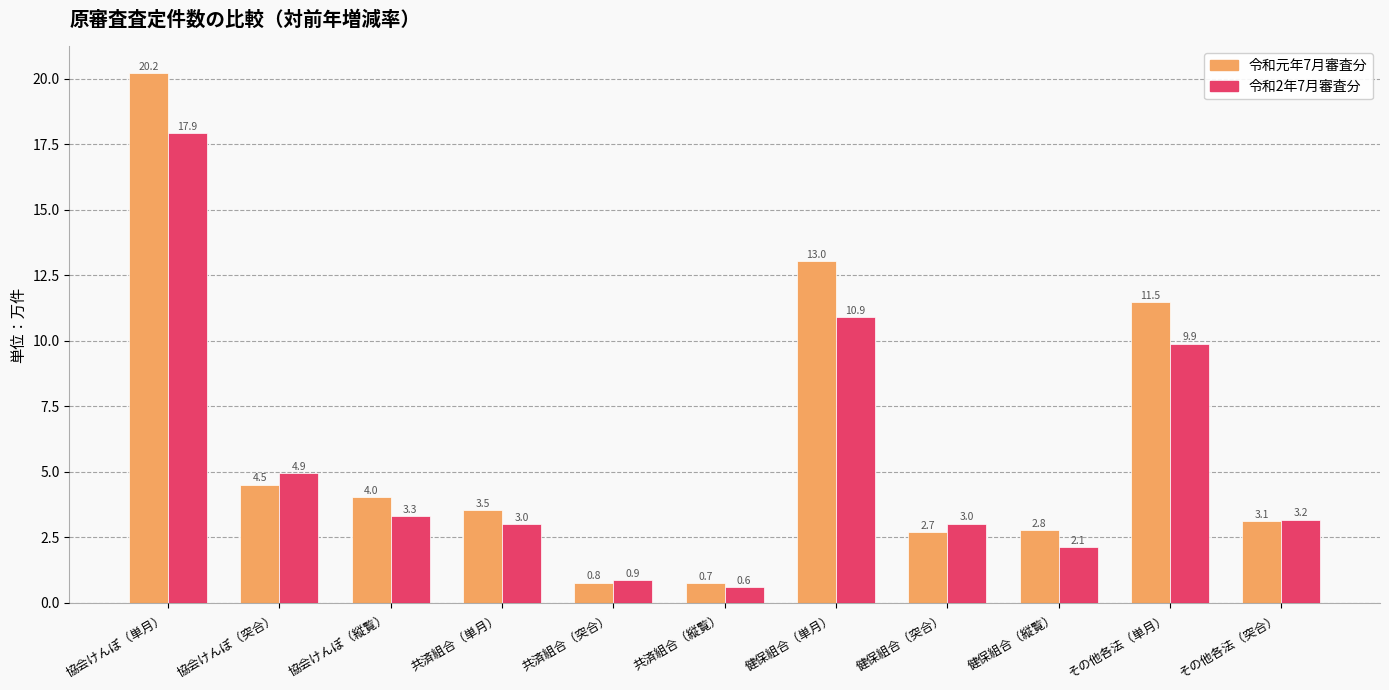

Reading right to left, what are all the values shown in this chart?

令和元年7月審査分: その他各法（突合）=3.1	その他各法（単月）=11.5	健保組合（縦覧）=2.8	健保組合（突合）=2.7	健保組合（単月）=13.0	共済組合（縦覧）=0.7	共済組合（突合）=0.8	共済組合（単月）=3.5	協会けんぽ（縦覧）=4.0	協会けんぽ（突合）=4.5	協会けんぽ（単月）=20.2
令和2年7月審査分: その他各法（突合）=3.2	その他各法（単月）=9.9	健保組合（縦覧）=2.1	健保組合（突合）=3.0	健保組合（単月）=10.9	共済組合（縦覧）=0.6	共済組合（突合）=0.9	共済組合（単月）=3.0	協会けんぽ（縦覧）=3.3	協会けんぽ（突合）=4.9	協会けんぽ（単月）=17.9